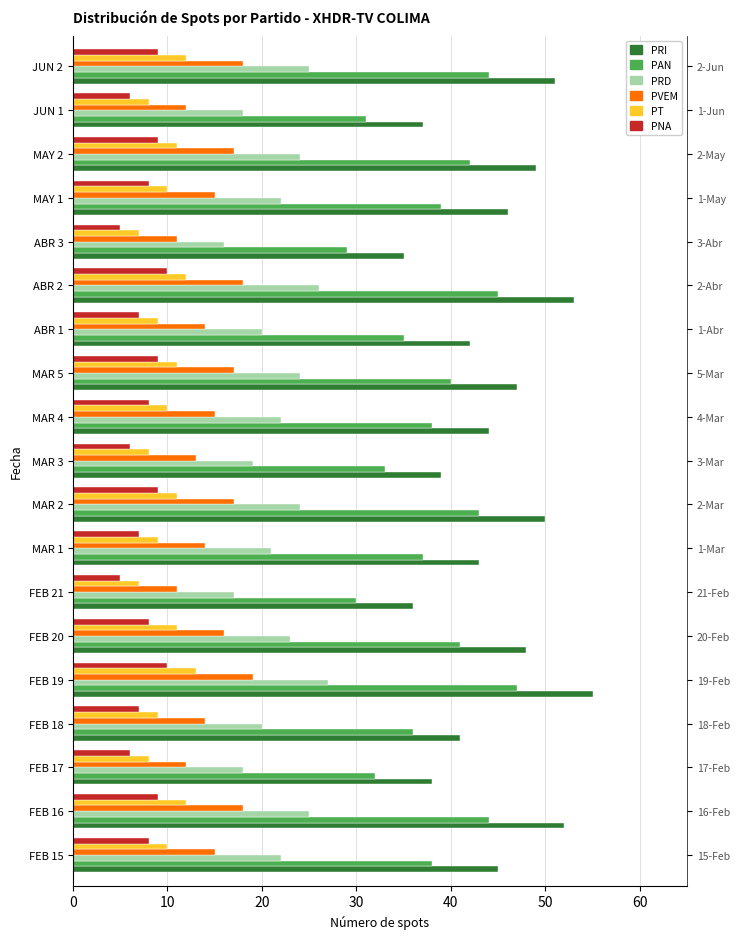

How many values in the PNA series exceed 8?

7